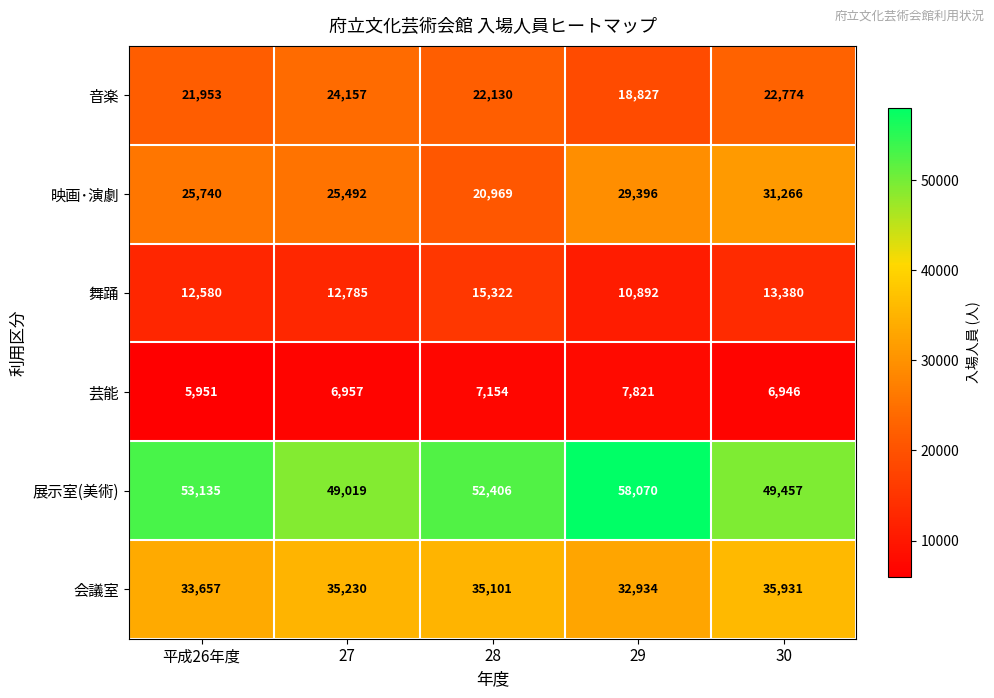

Where does the 会議室 series first go above 35101?

27